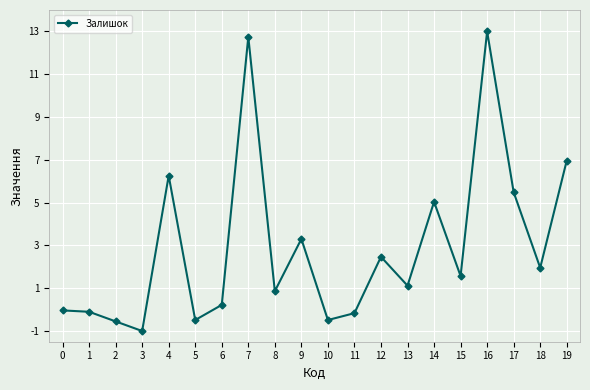

Which category has the lowest value across all series?

3